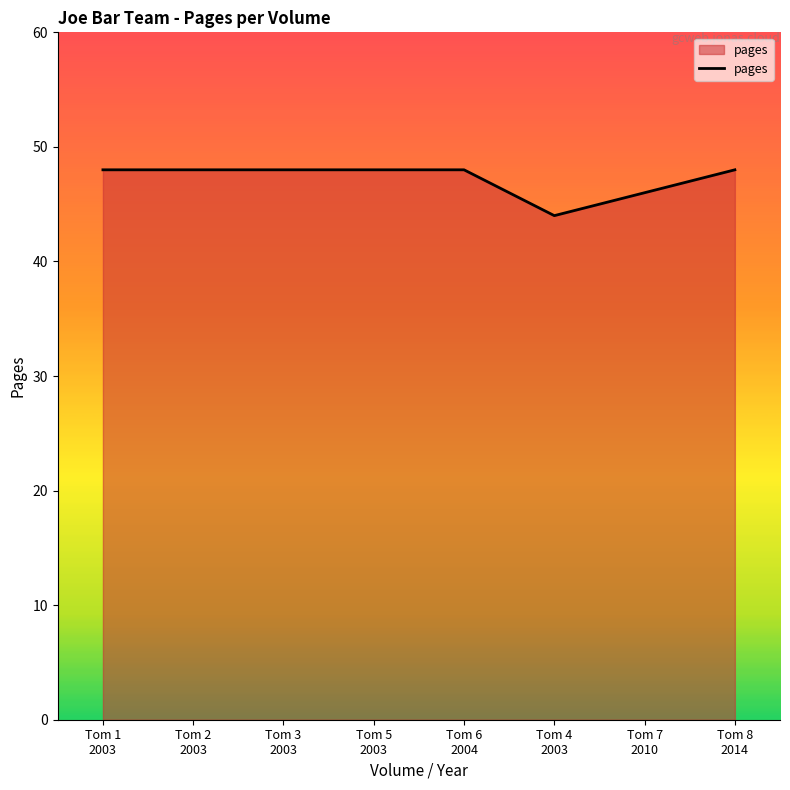

At which label is the value closest to 46?

Tom 7
2010